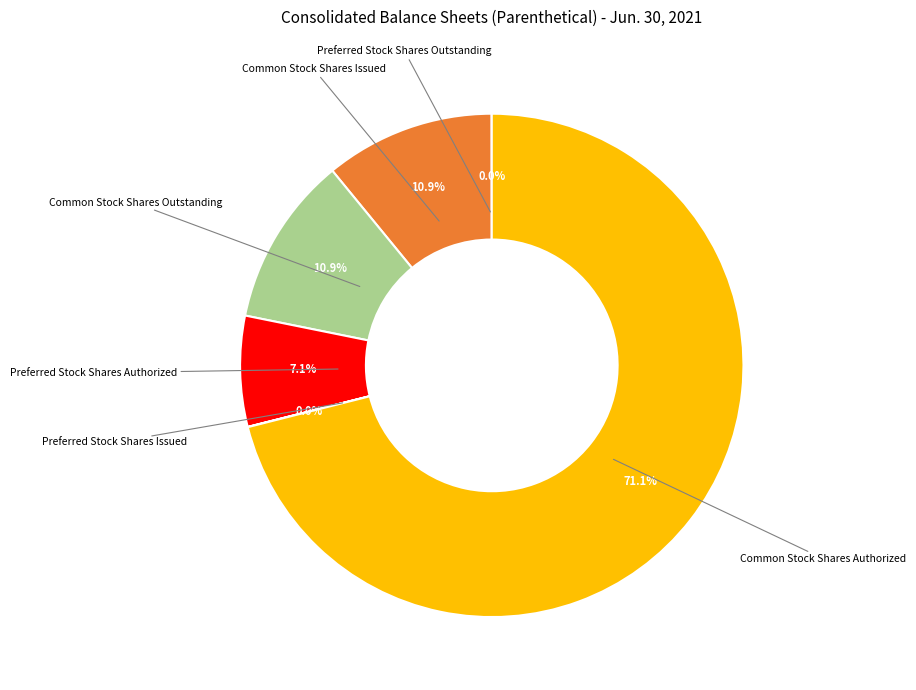

Does any single category account for the majority?

Yes